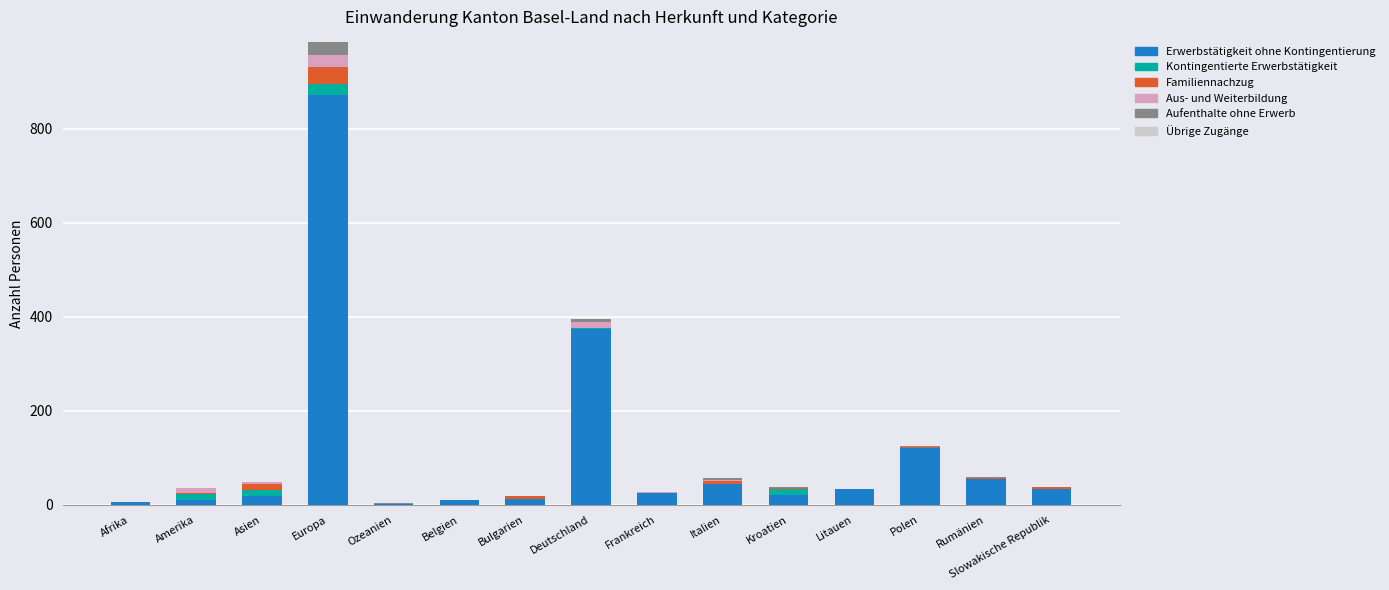

At which category is the sum across all series the highest?

Europa